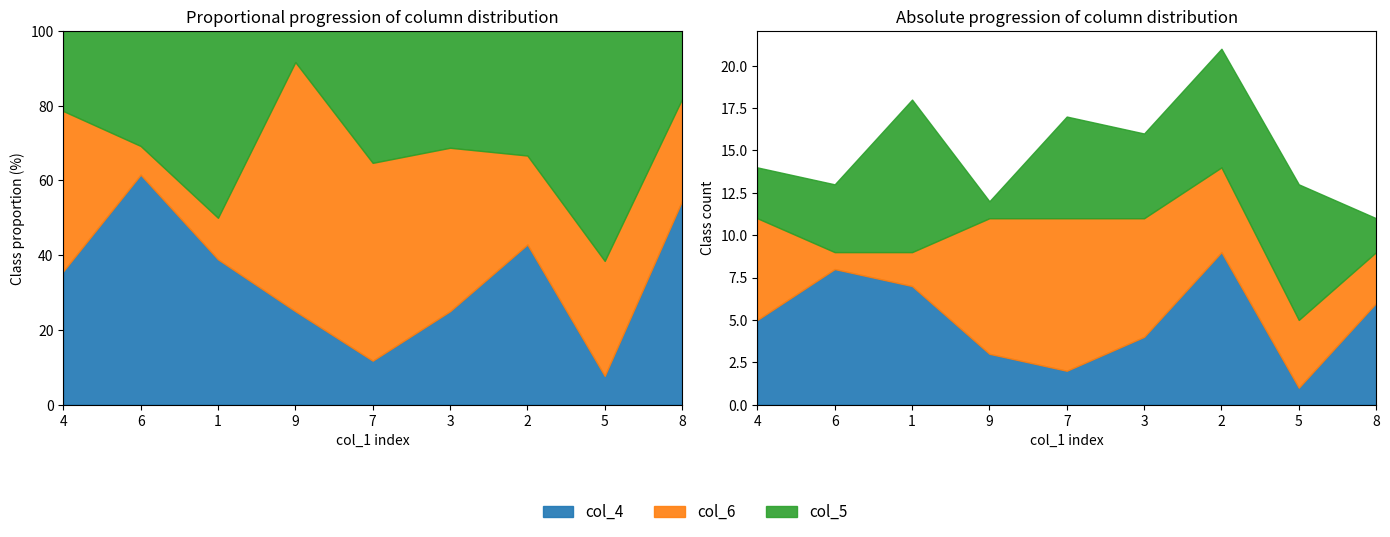

Which category has the lowest value across all series?

5